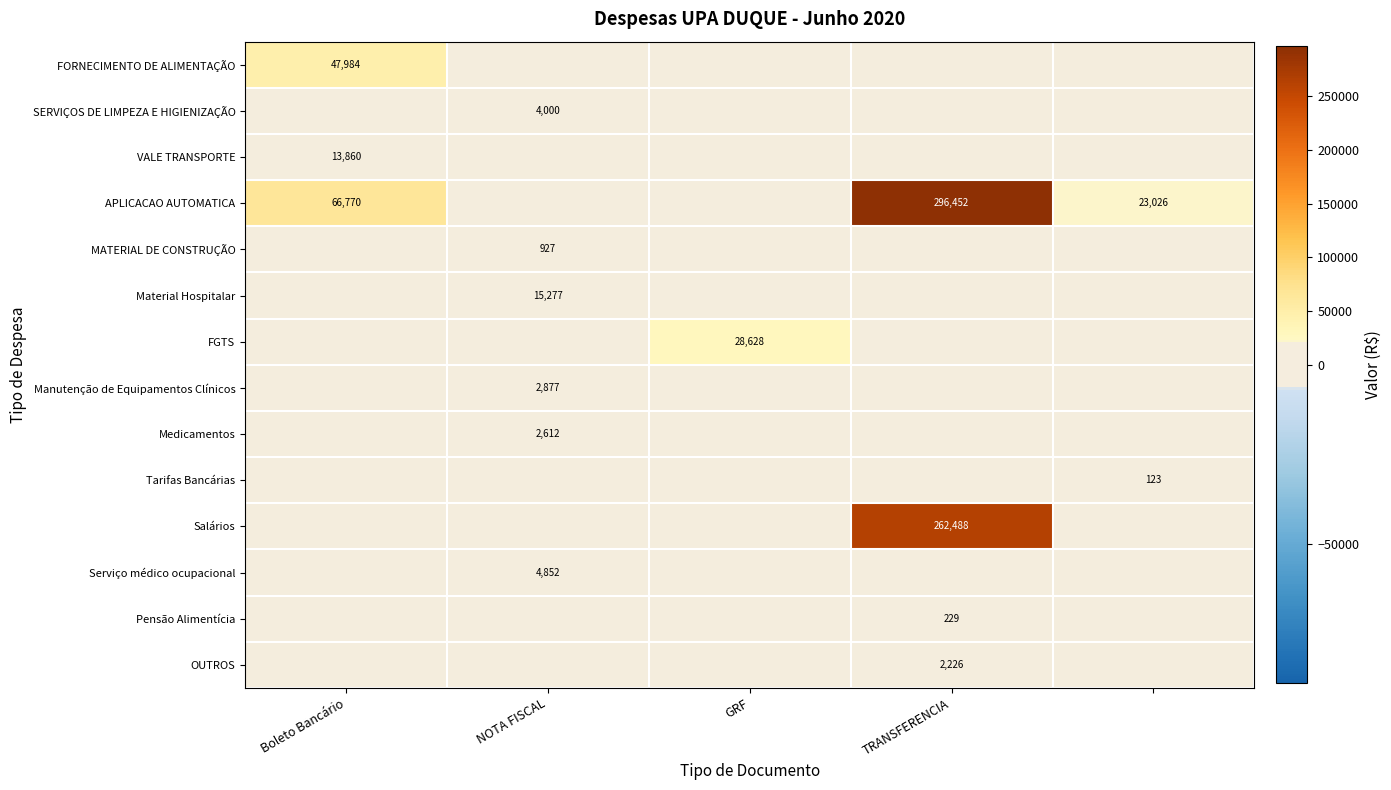

Is the value of Manutenção de Equipamentos Clínicos at NOTA FISCAL greater than the value of APLICACAO AUTOMATICA at Boleto Bancário?

No